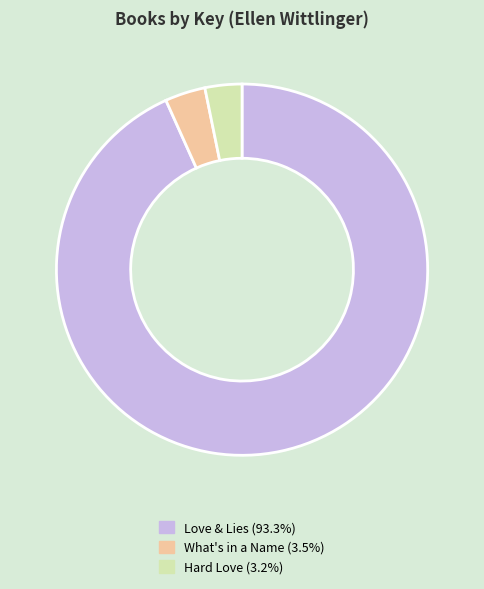

Which category has the biggest portion of the pie?

Love & Lies